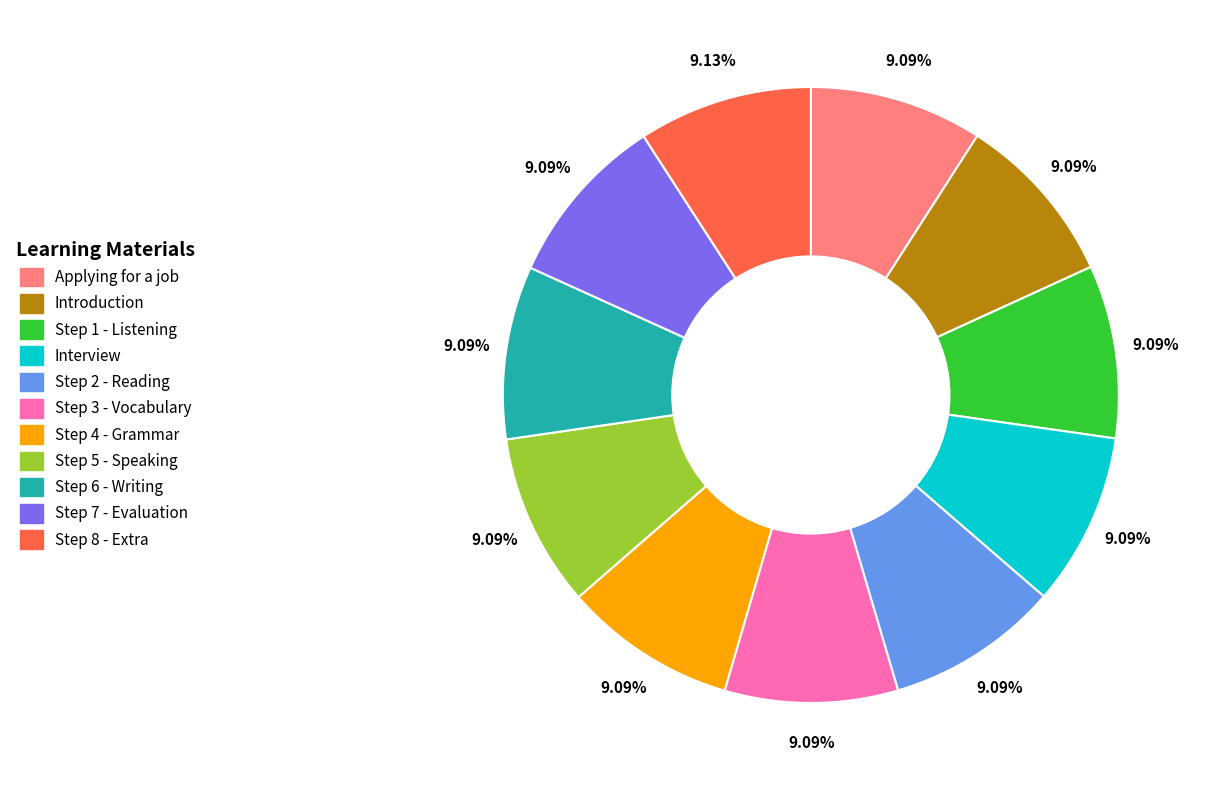

How much of the chart is everything except Step 1 - Listening?

90.9%